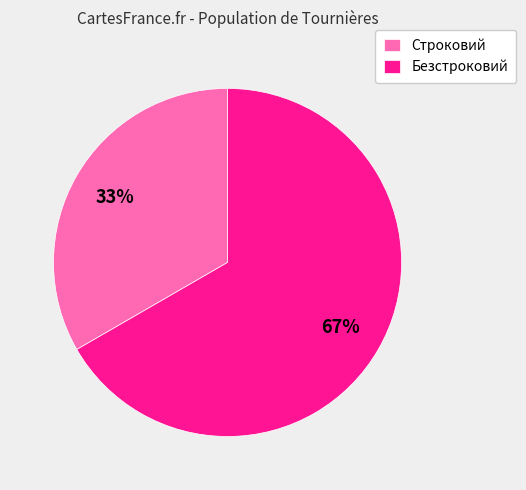

Is it true that Строковий is 33% of the pie?

True